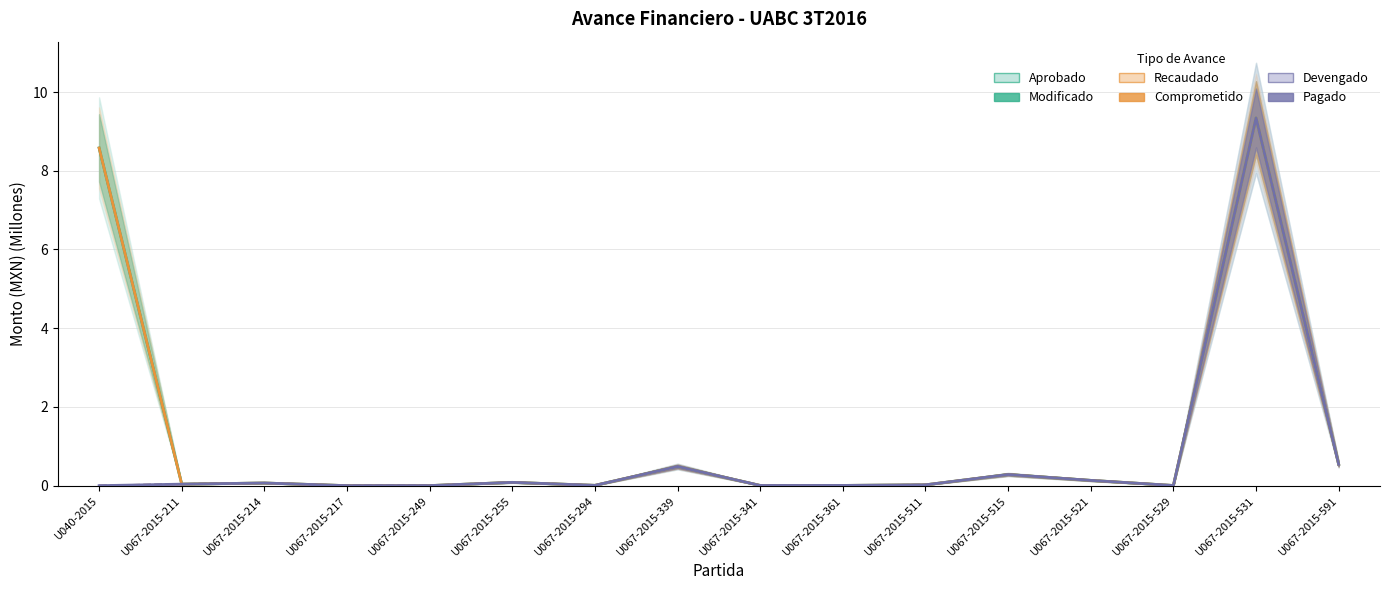

True or false: Recaudado and Pagado intersect in this chart.

False